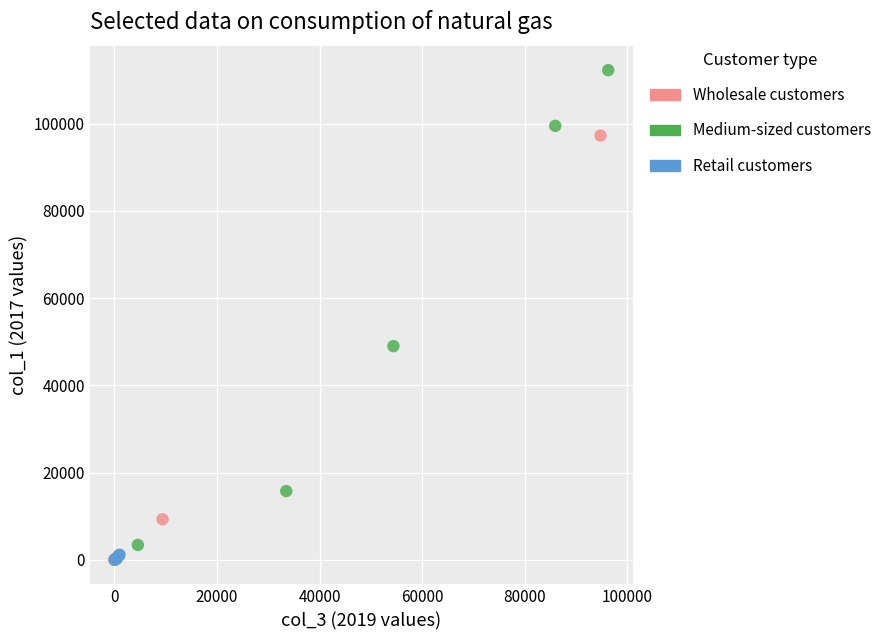

Which series has the widest spread of Y values?

Medium-sized customers